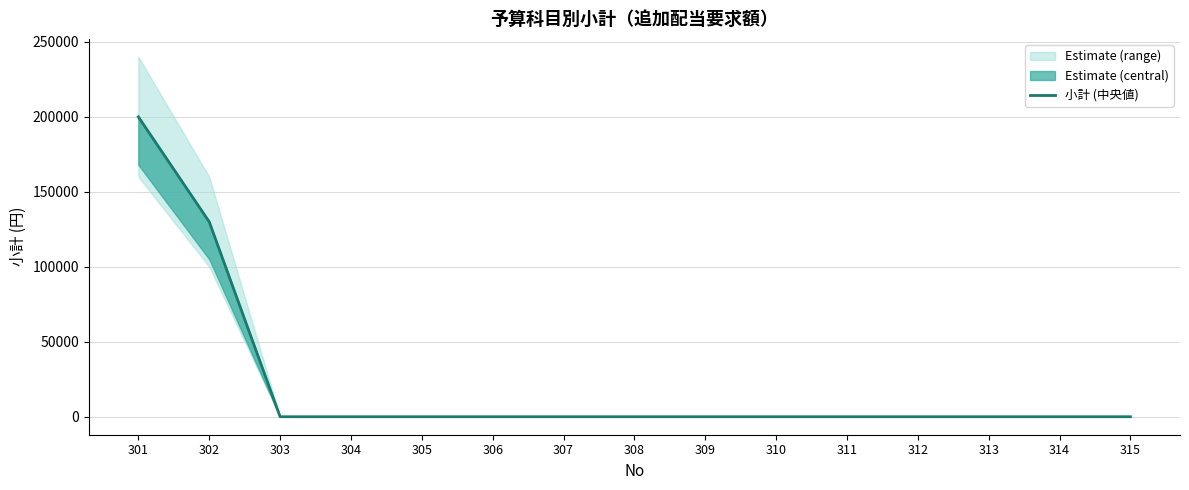

Reading left to right, what are all the values shown in this chart?

301=200000	302=130000	303=0	304=0	305=0	306=0	307=0	308=0	309=0	310=0	311=0	312=0	313=0	314=0	315=0